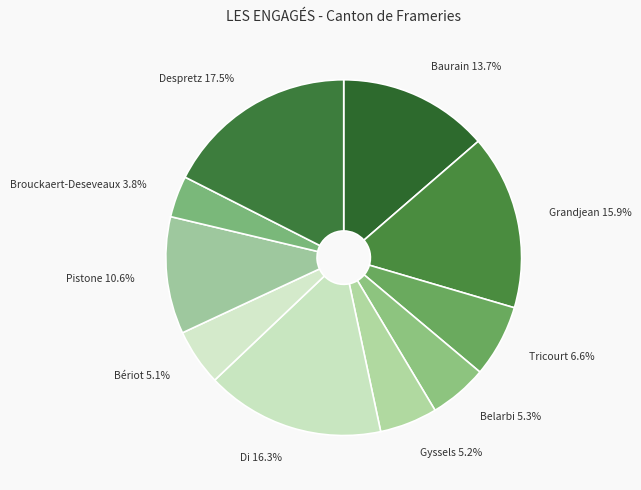

Which category has the biggest portion of the pie?

Despretz Fabrice